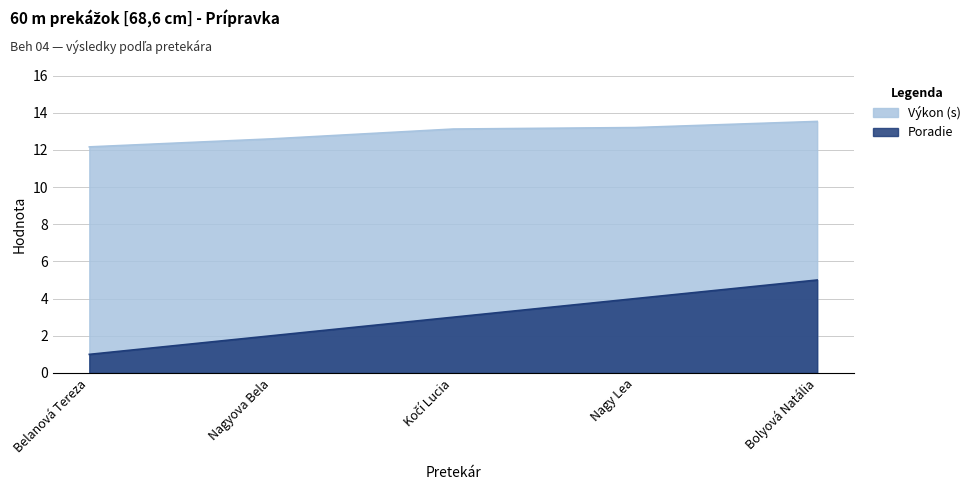

What is the sum of all Poradie values?

15.0